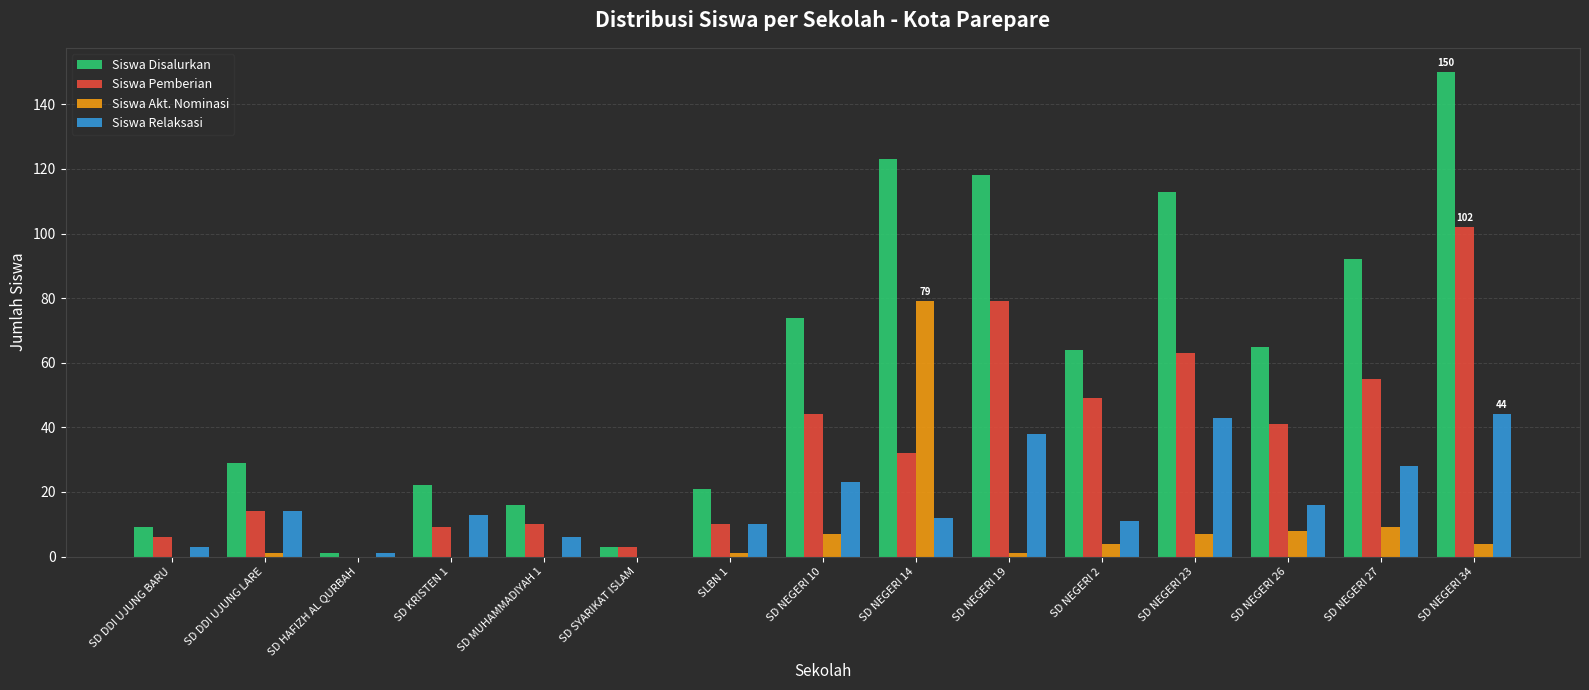

How many distinct data groups are displayed?

4